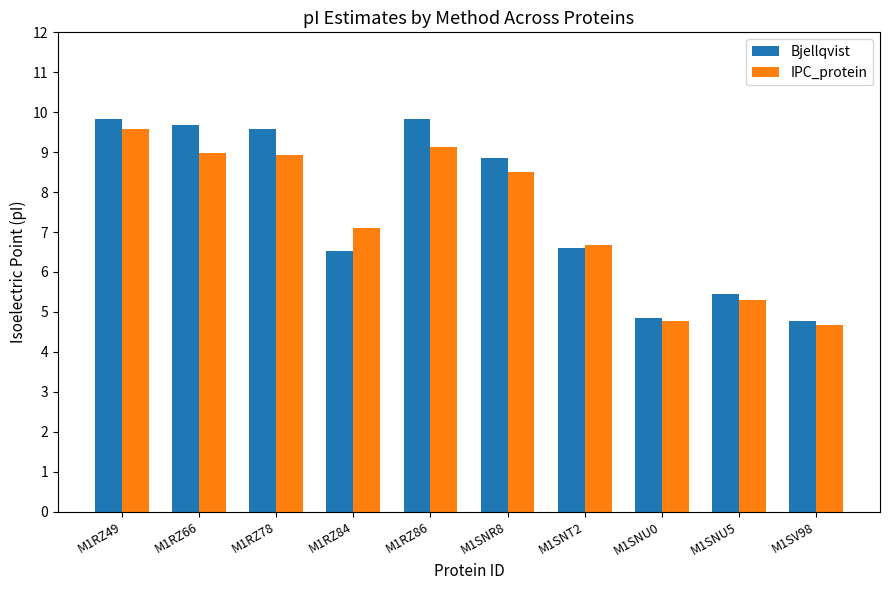

The value of IPC_protein at M1SNR8 is 1.9. True or false?

False